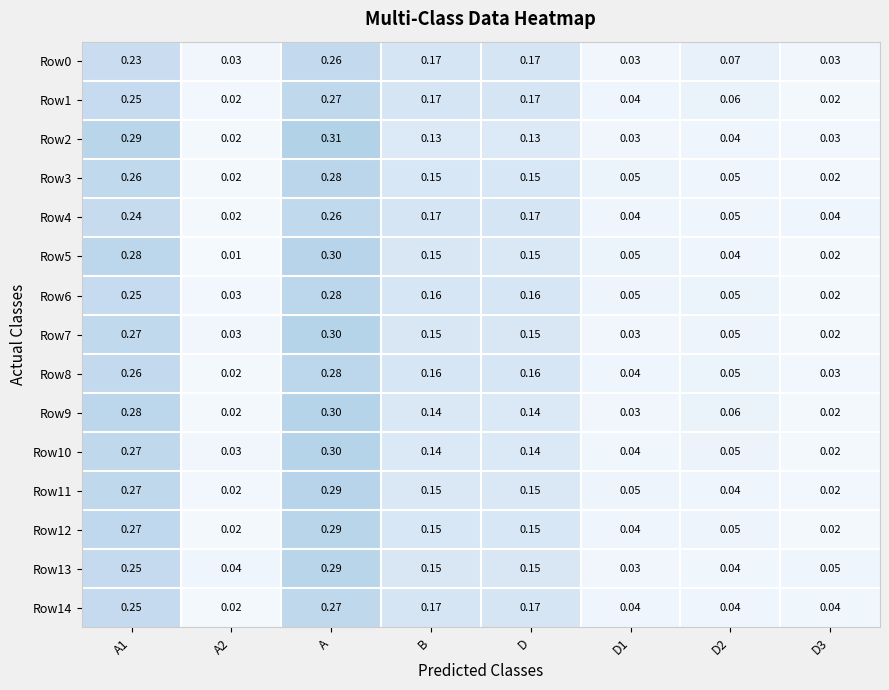

At which category is the sum across all series the highest?

A